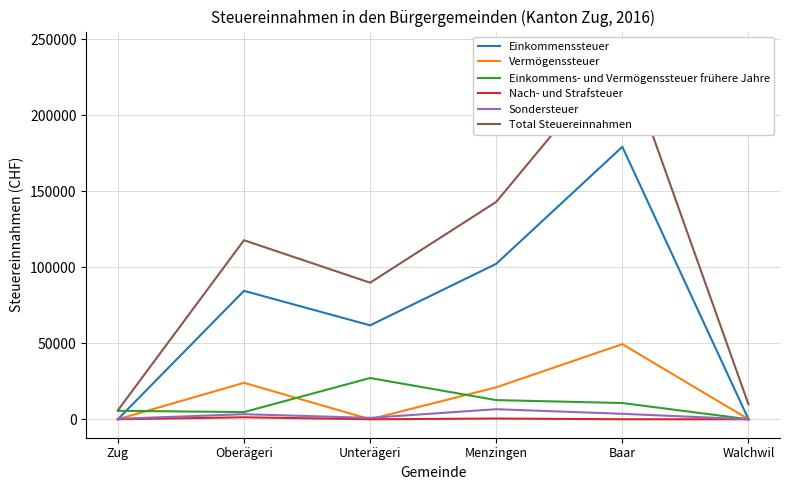

List the series in order of their peak value, lowest first.

Nach- und Strafsteuer, Sondersteuer, Einkommens- und Vermögenssteuer frühere Jahre, Vermögenssteuer, Einkommenssteuer, Total Steuereinnahmen